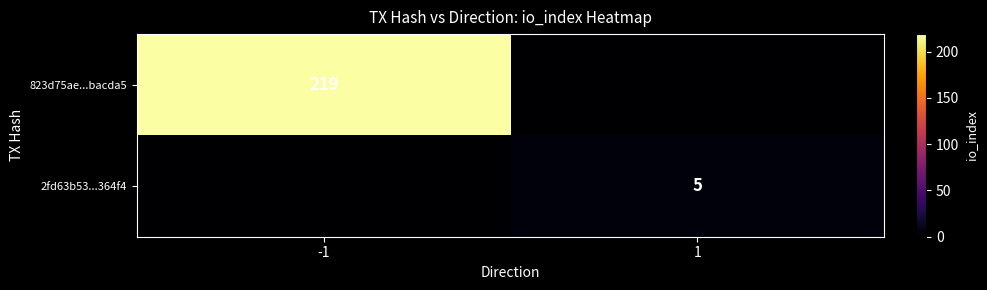

True or false: 823d75ae...bacda5 has a value of 219 at -1.

True